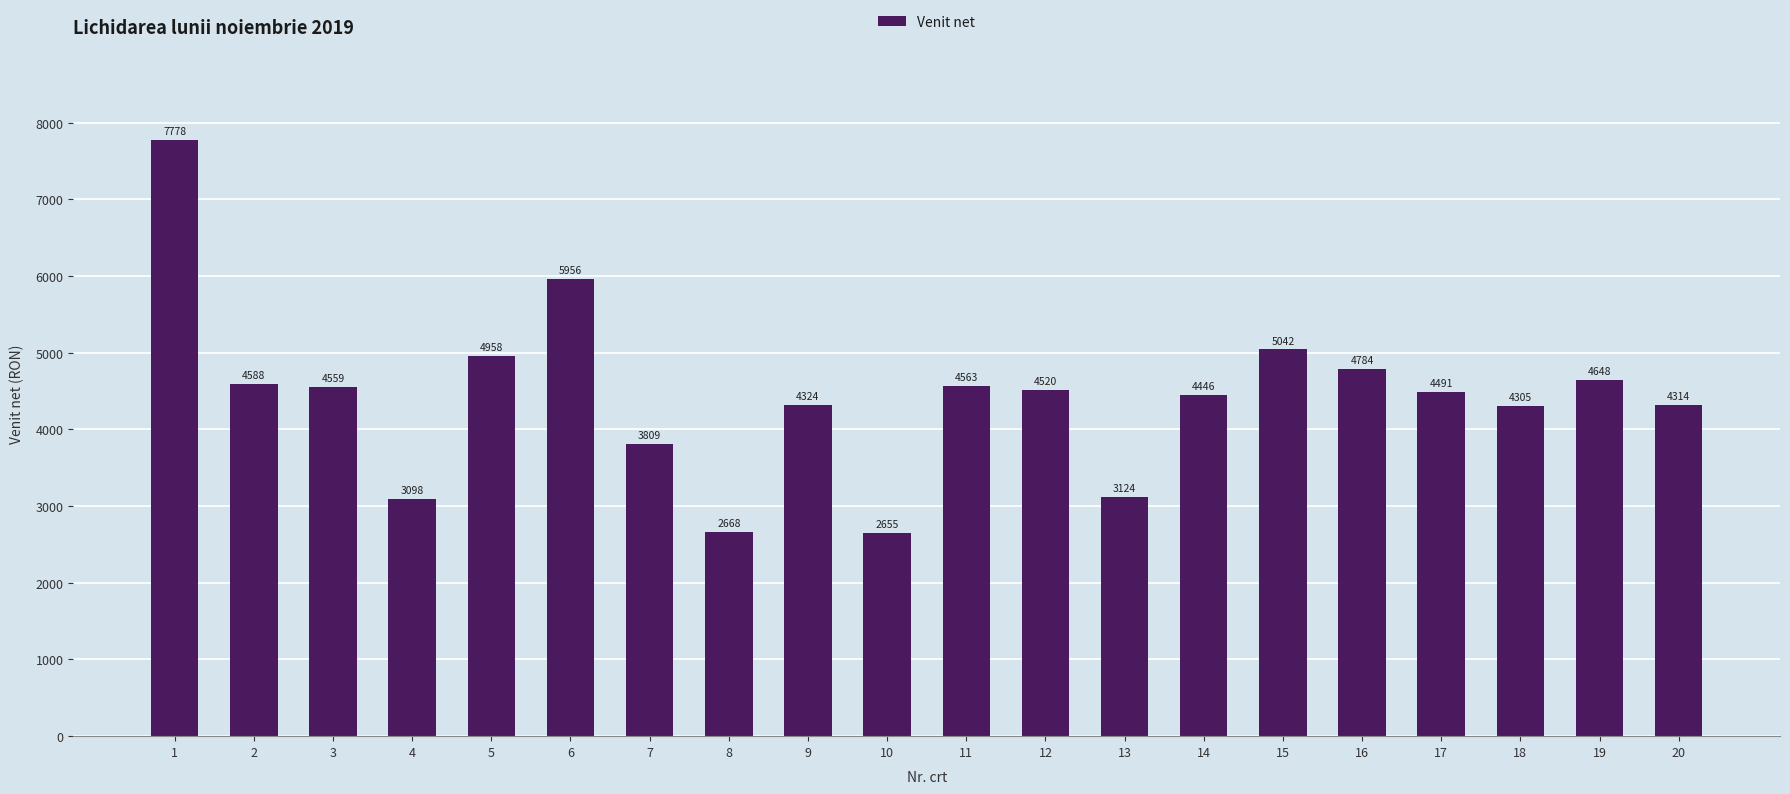

At which category does the chart reach its peak across all series?

1